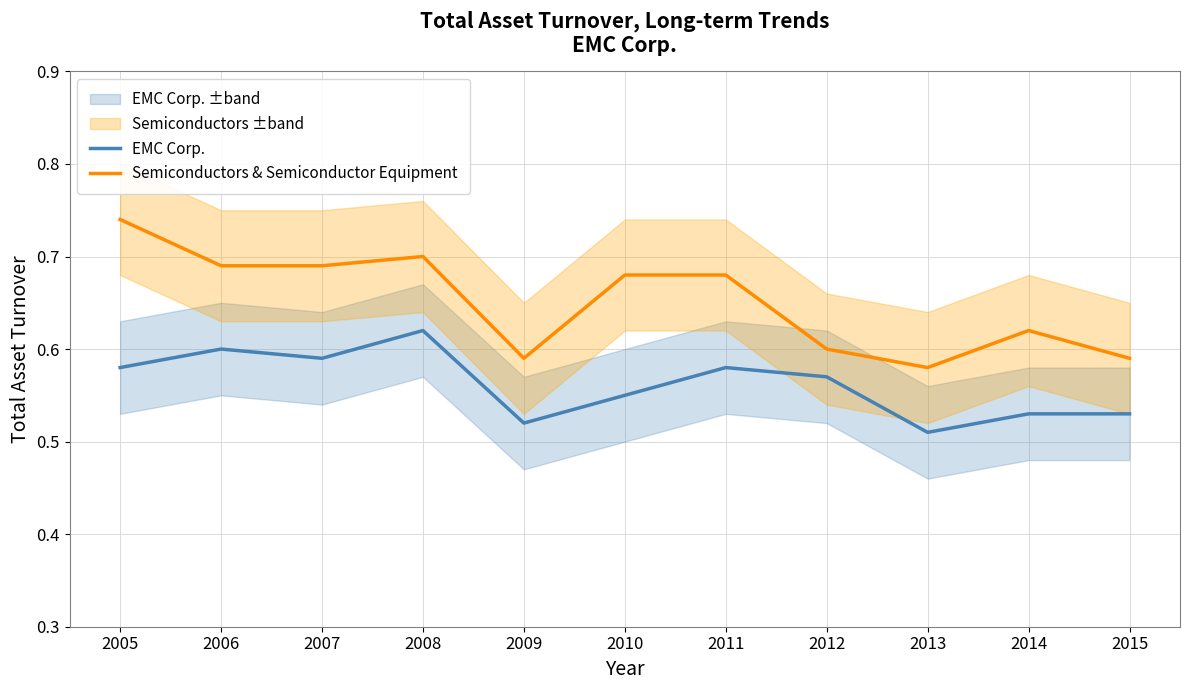

At which category is the sum across all series the highest?

2005